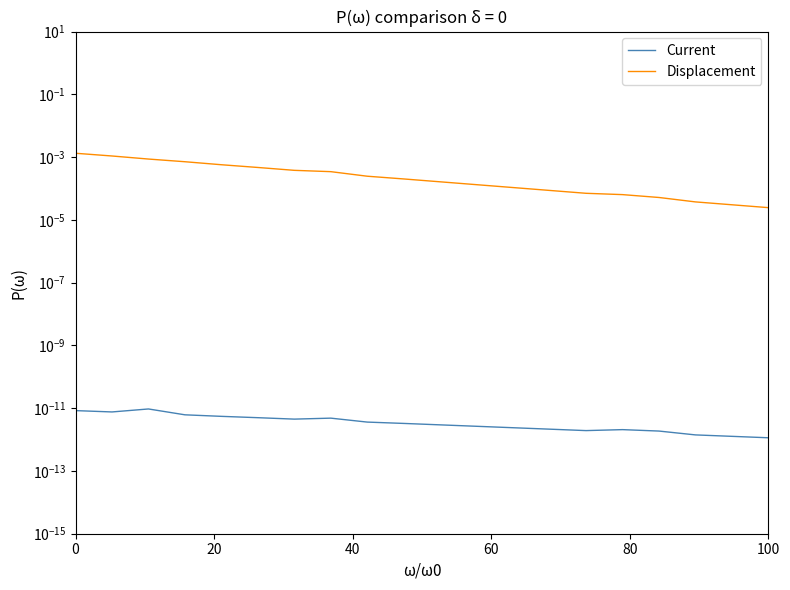

What are all the series names shown in the legend?

Current, Displacement